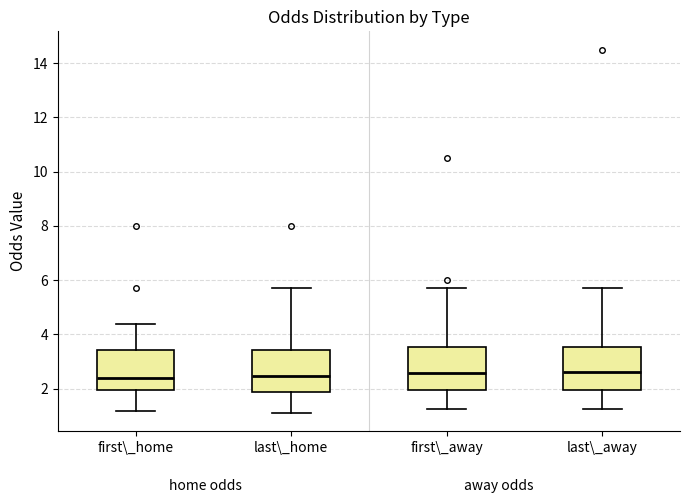

Where does the lower whisker of the box for first\_home end on the y-axis? The values are not printed on the chart, so give them approximately, as read against the axis.

1.2